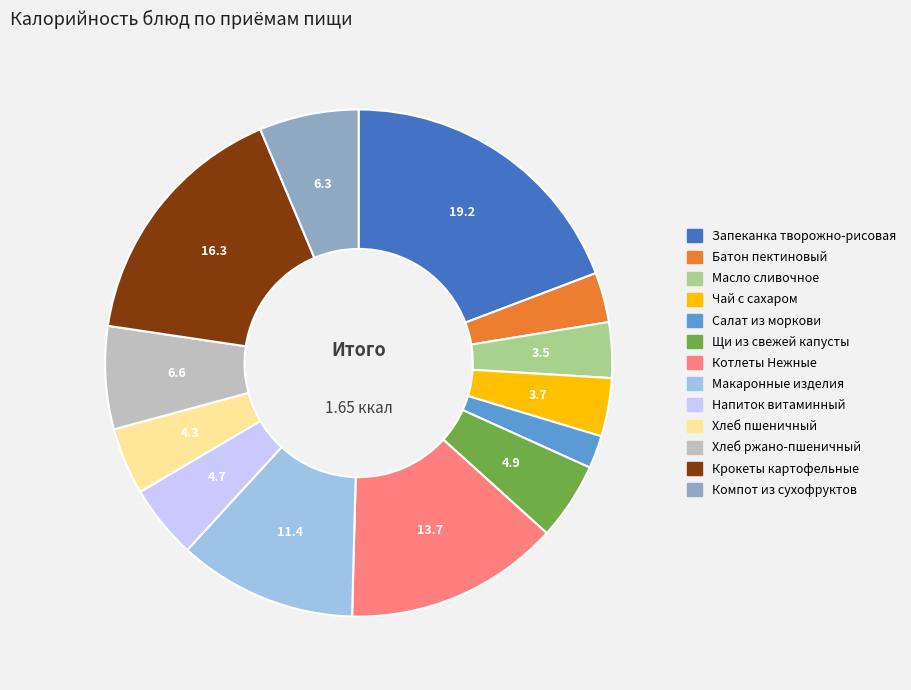

How many segments does this pie chart have?

13